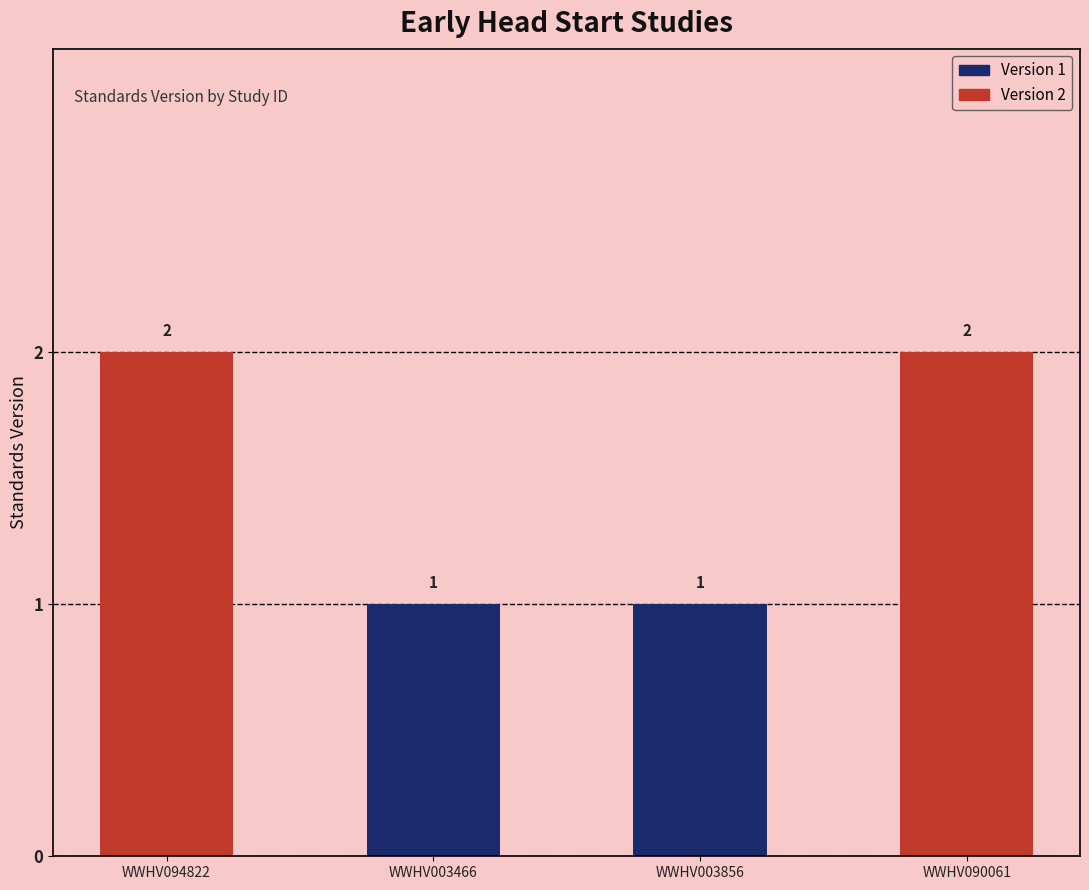

How many bars are there in total?

4